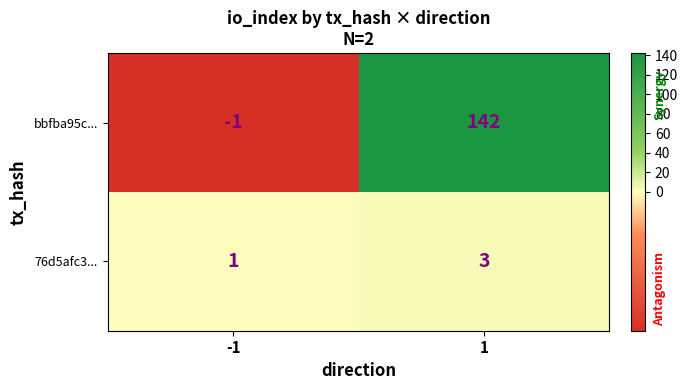

Which series has the largest range (max minus min)?

bbfba95c...